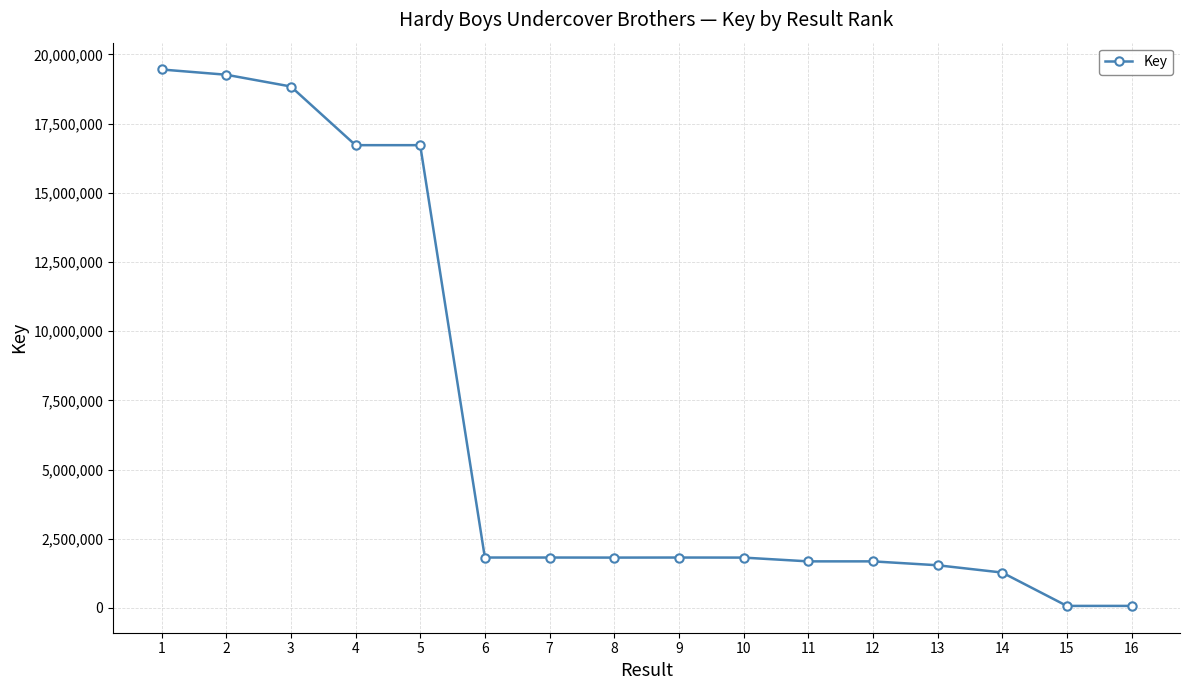

What is the ratio of the value at 12 to the value at 8?

0.9